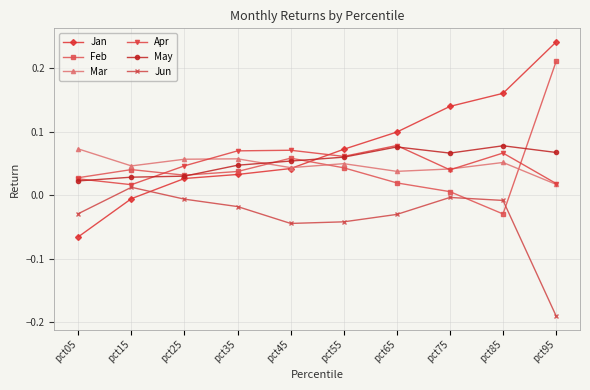

At which label is Feb closest to 0?

pct75